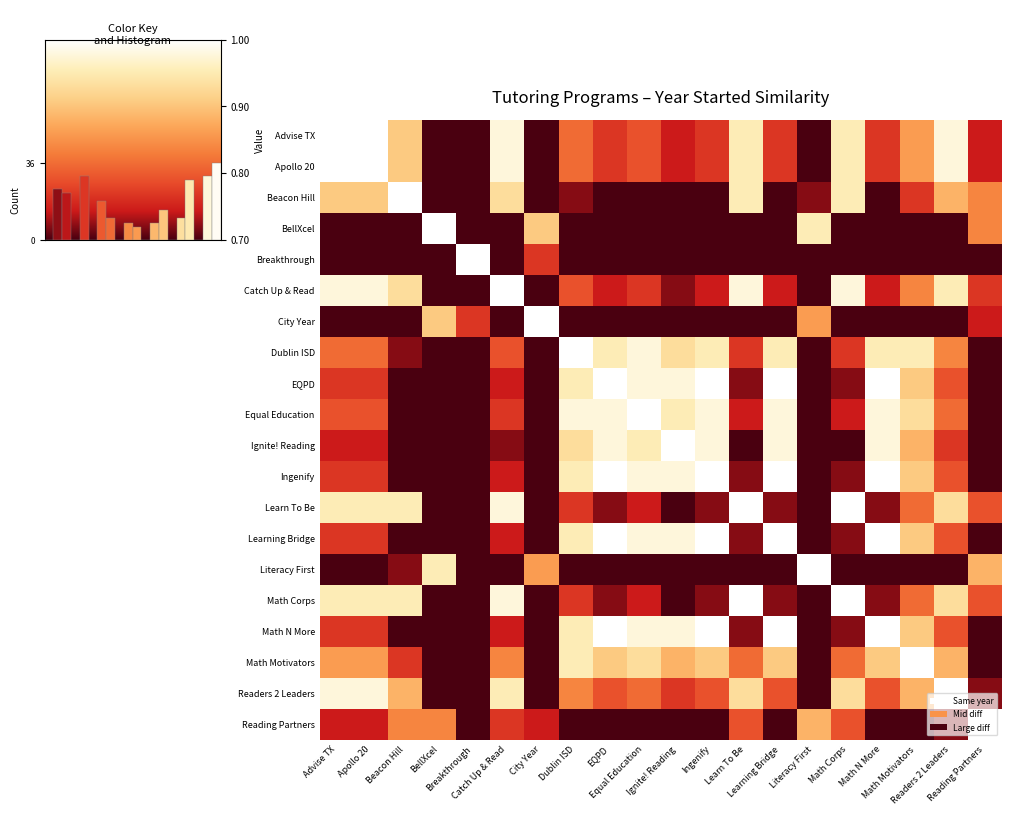

How many categories are shown in the chart?

20